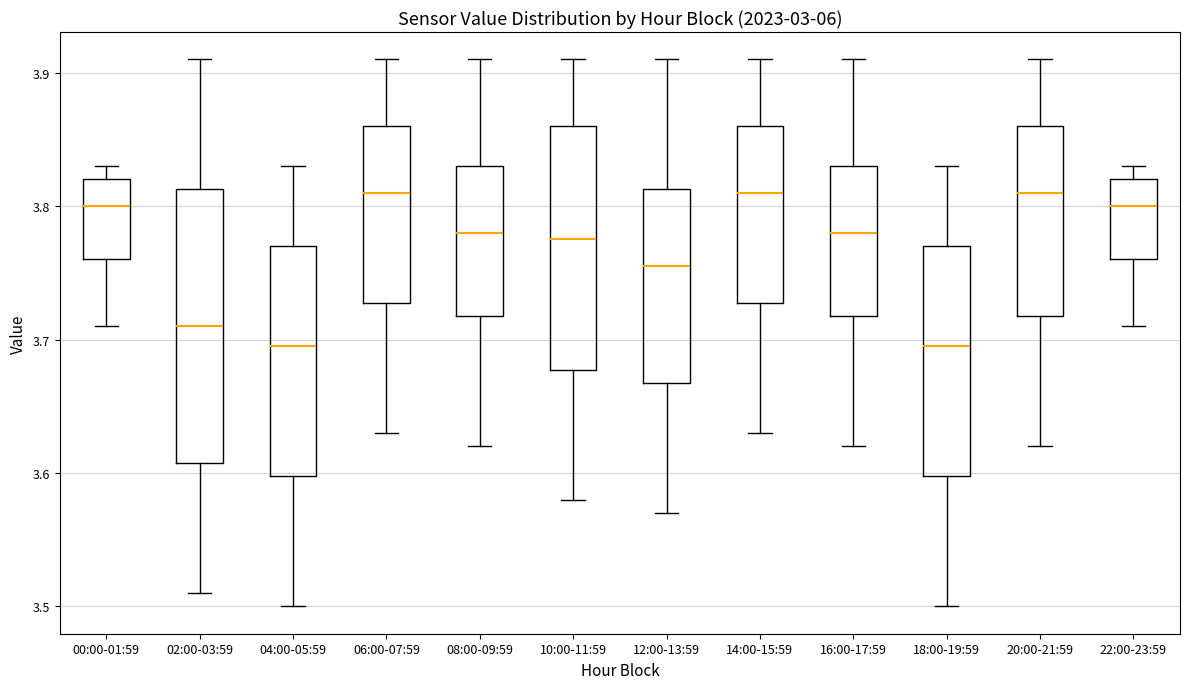

Where does the lower whisker of the box for 12:00-13:59 end on the y-axis? The values are not printed on the chart, so give them approximately, as read against the axis.

3.57